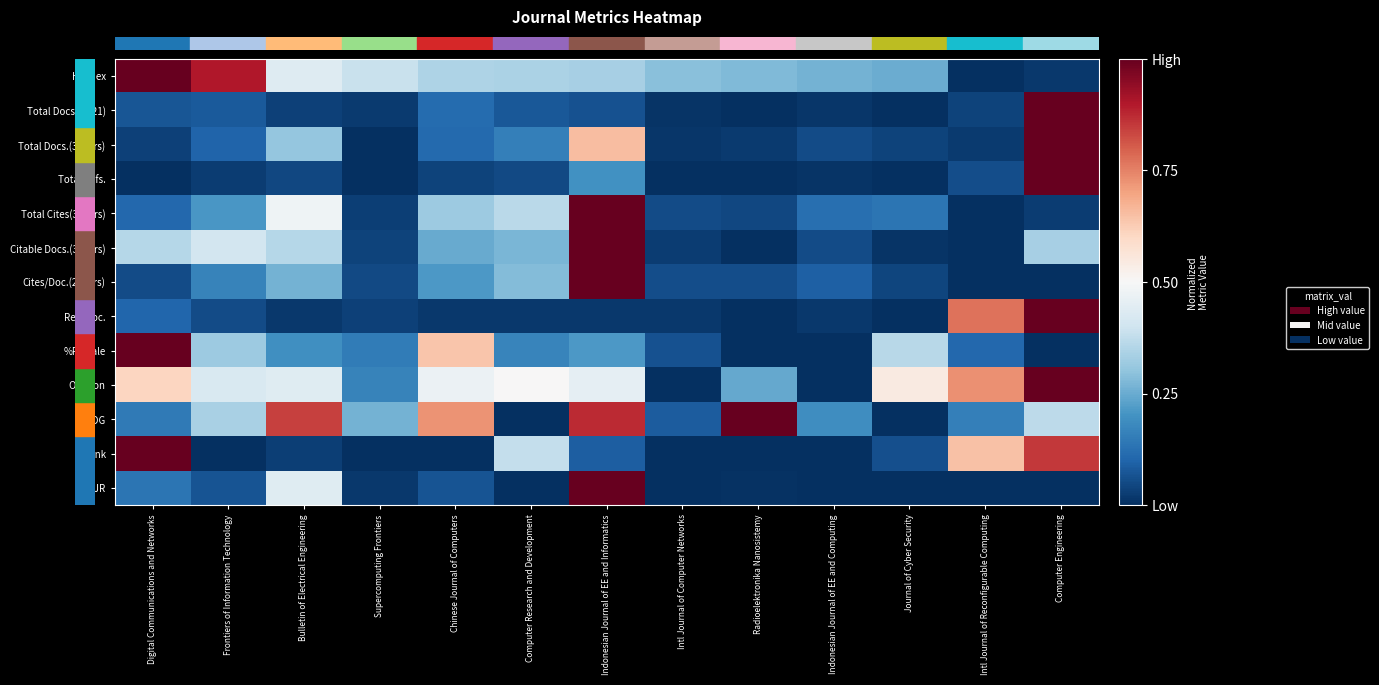

At which category is the sum across all series the highest?

Indonesian Journal of EE and Informatics